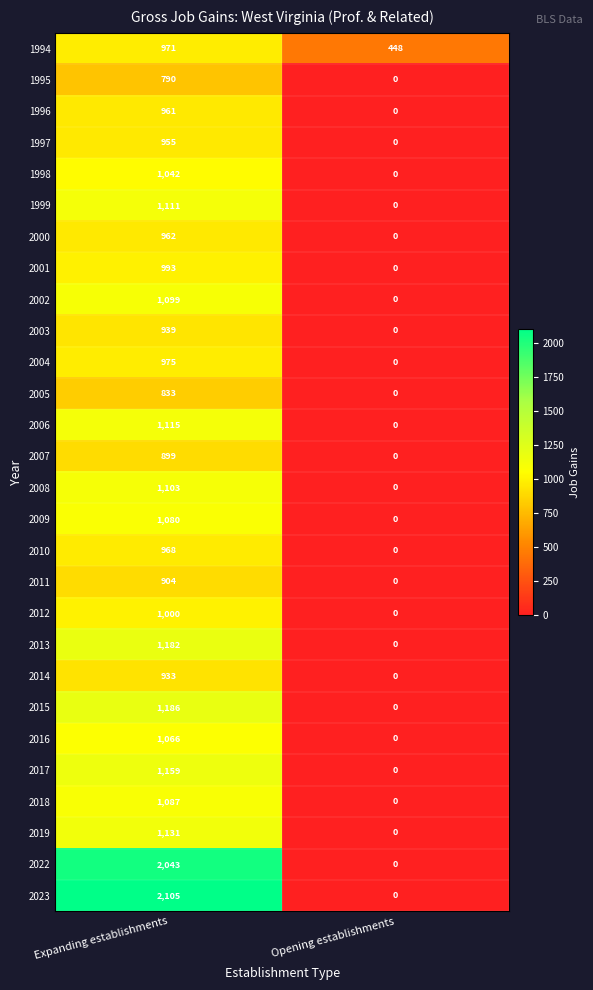

Which series has the widest spread of values?

2023